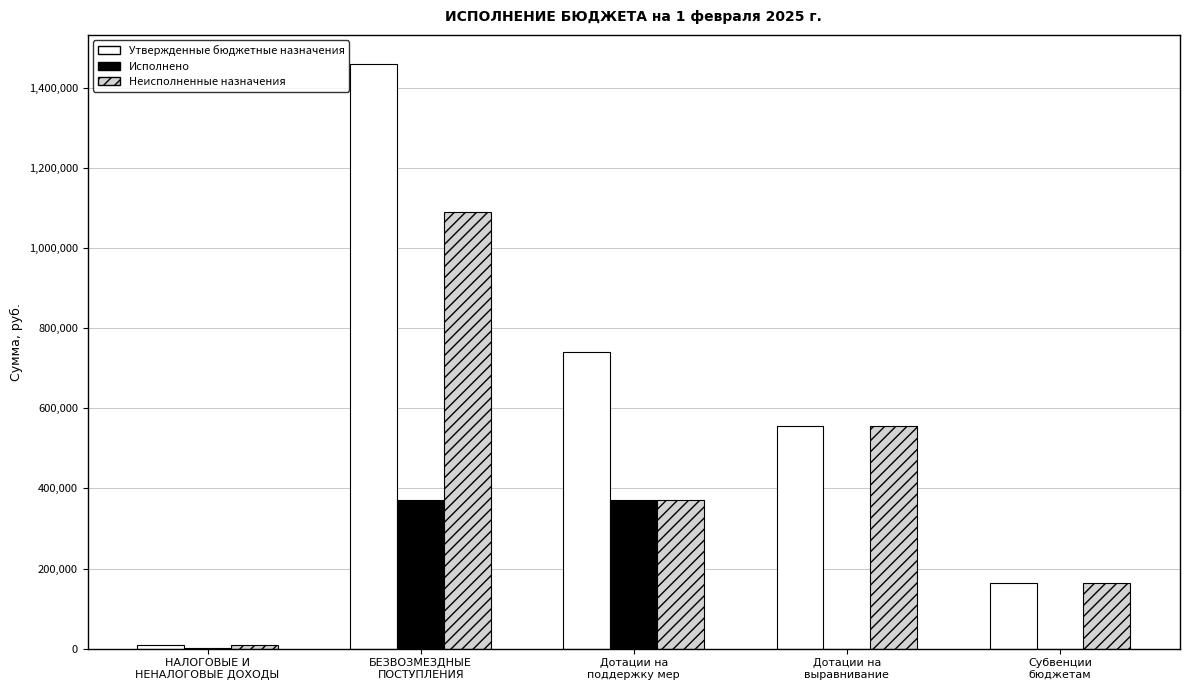

How many groups of bars are there?

5